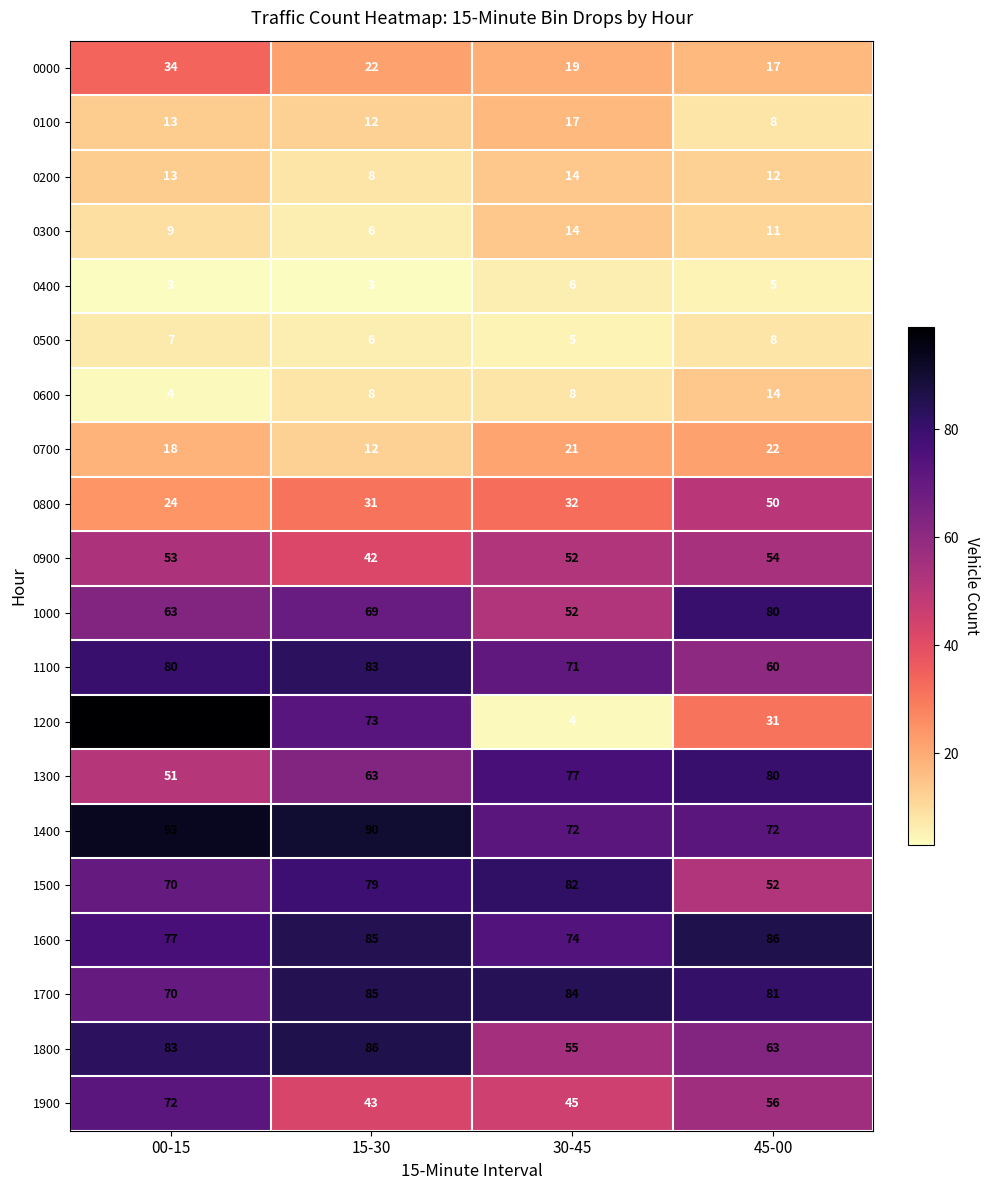

What is the lowest value of the 0300 series?

6